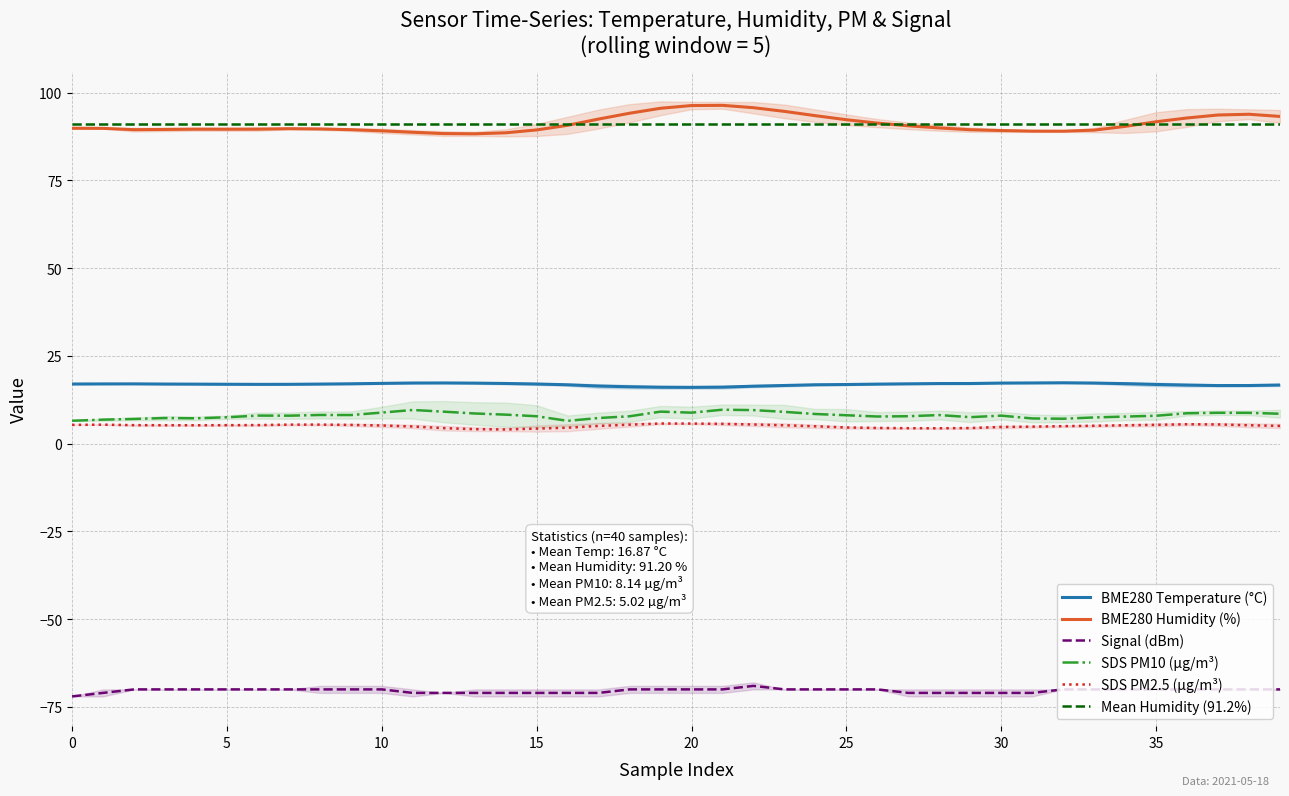

How many interior local peaks does the BME280_temperature series have?

7